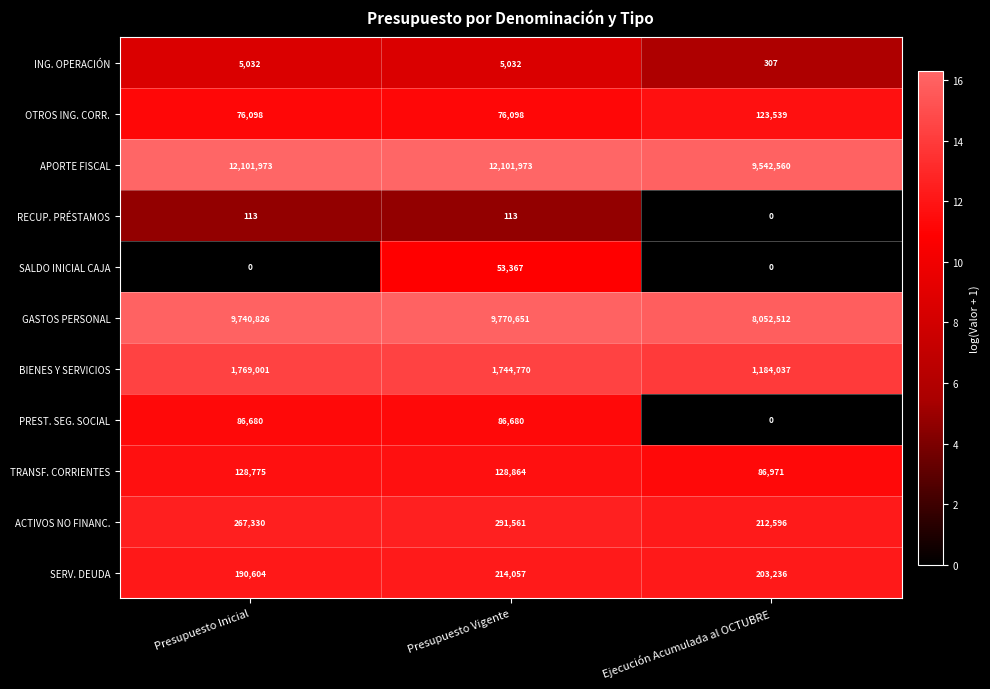

At which label does ACTIVOS NO FINANC. reach its minimum?

Ejecución Acumulada al OCTUBRE